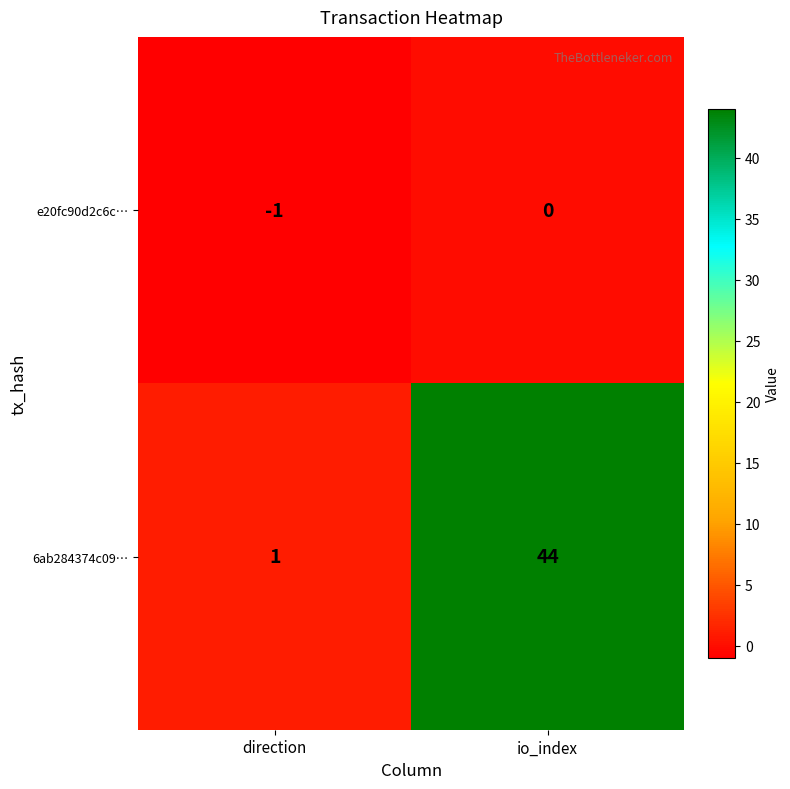

Is the value of 6ab284374c09… at direction greater than the value of e20fc90d2c6c… at io_index?

Yes